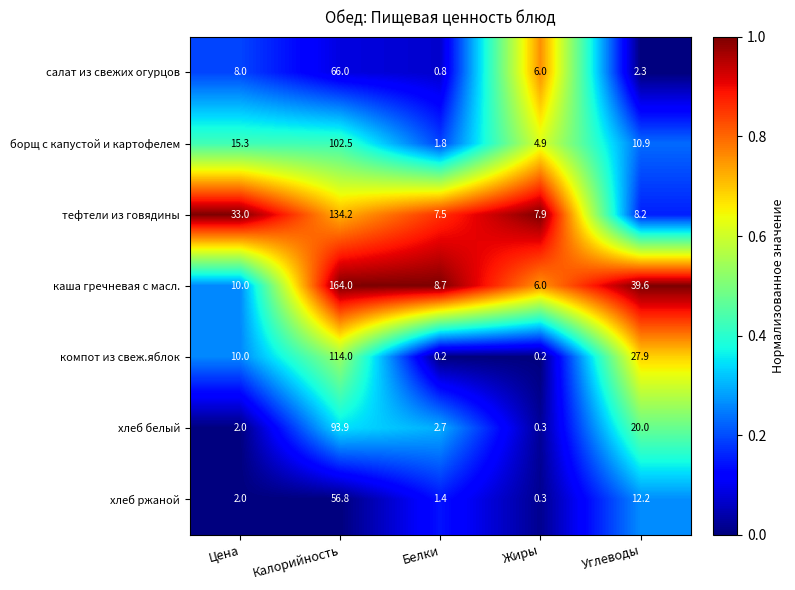

The value of хлеб белый at Калорийность is 93.9. True or false?

True